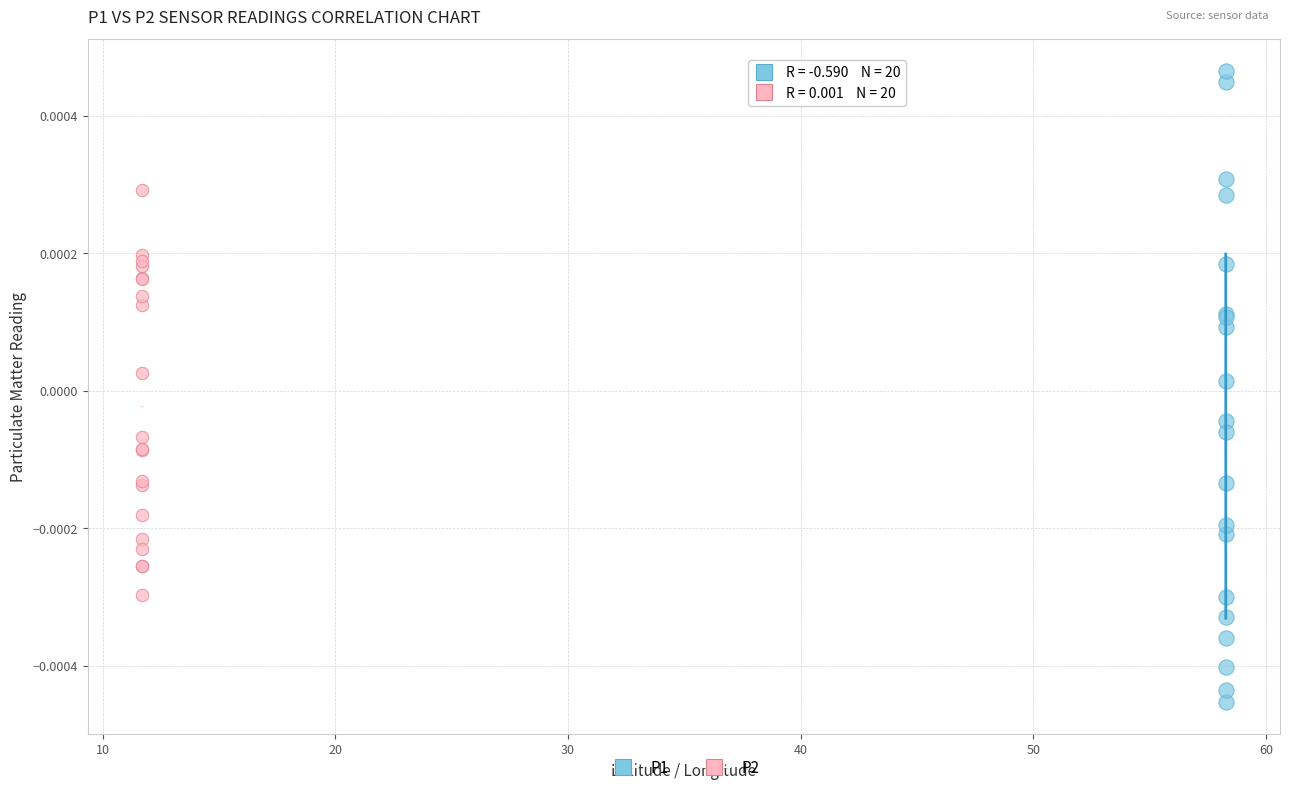

What are all the series names shown in the legend?

P1, P2